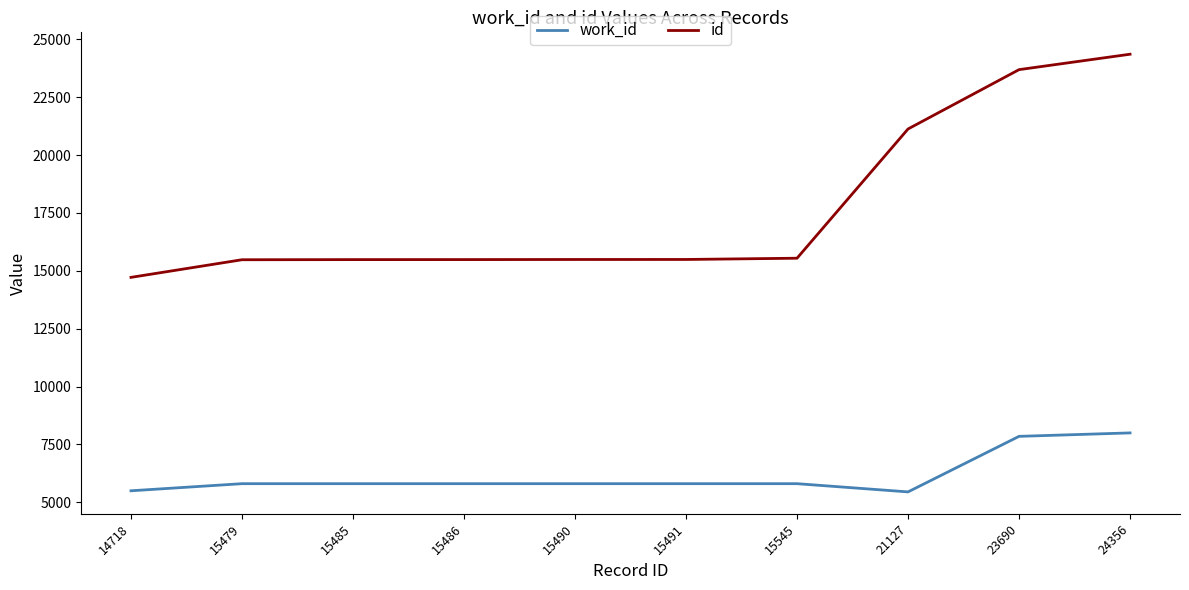

True or false: id and work_id intersect in this chart.

False